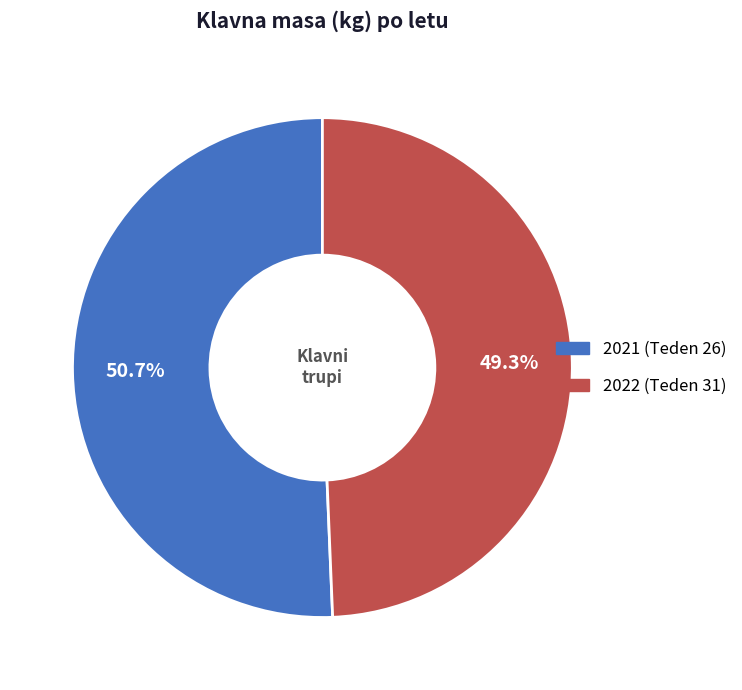

The 2021 (Teden 26) slice represents 51% of the pie. True or false?

True